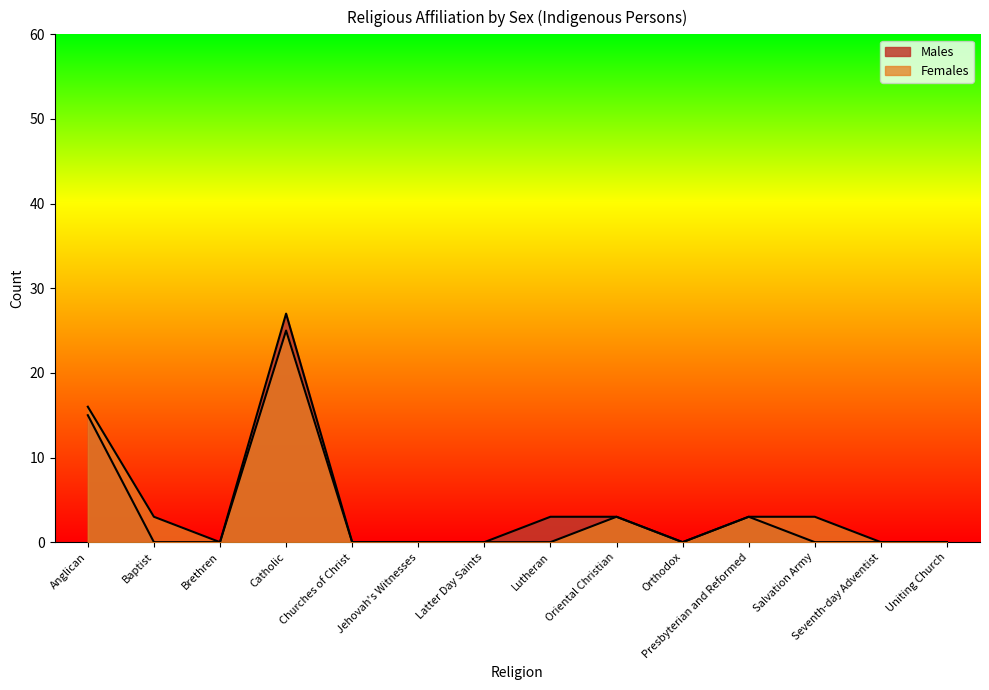

What is the difference between the maximum and minimum values in the Males series?

27